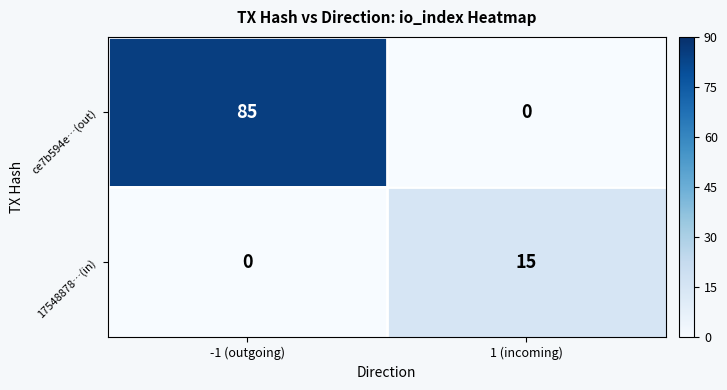

Rank the series by their average value, from highest to lowest.

ce7b594e…(out), 17548878…(in)